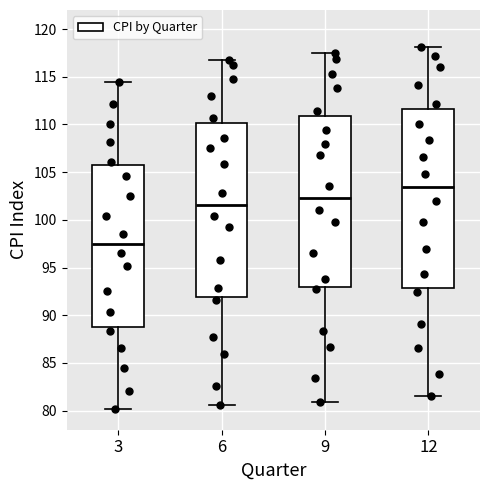

Reading left to right, read every box against the y-axis: the position of its median line, the range the box covers, and the ends of its whiskers. The values are not printed on the chart, so give them approximately, as read against the axis.

3: median 97.5, box 89.0 to 105.5, whiskers 80.0 to 114.5
6: median 101.5, box 92.0 to 110.0, whiskers 80.5 to 117.0
9: median 102.5, box 93.0 to 111.0, whiskers 81.0 to 117.5
12: median 103.5, box 93.0 to 111.5, whiskers 81.5 to 118.0